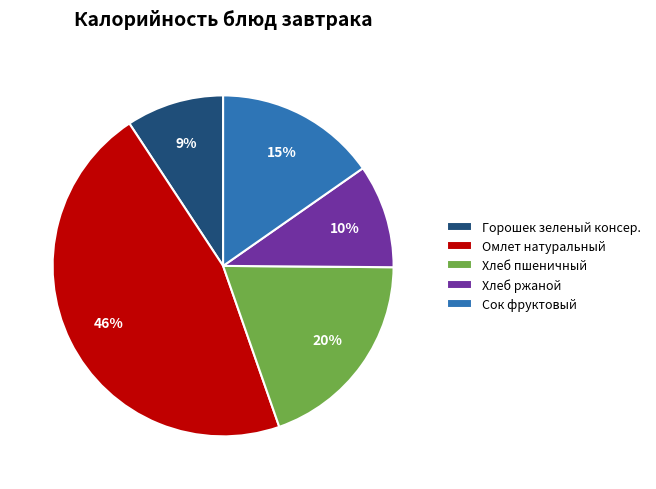

The Горошек зеленый консер. slice represents 9% of the pie. True or false?

True